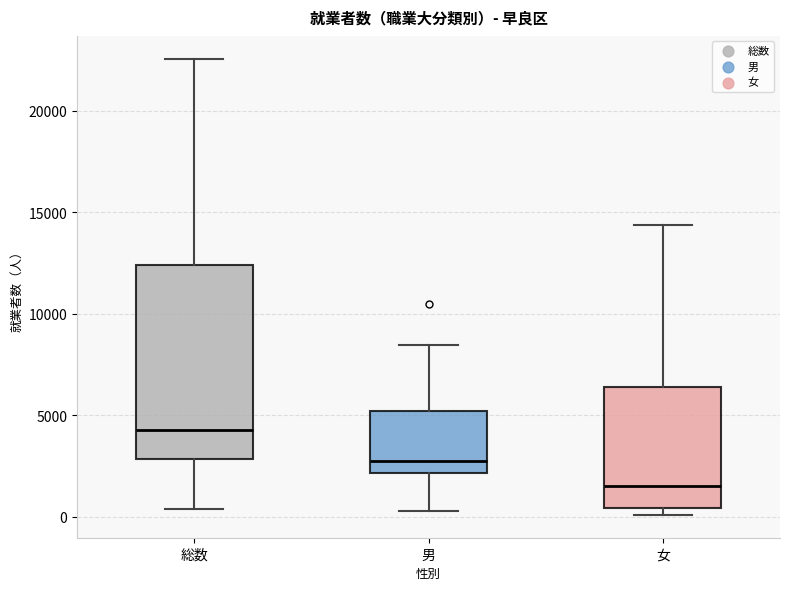

Reading left to right, transcribe this box plot: for each box, give where its median line is, the range the box spans, and where its two whiskers end, as read against the y-axis. The values are not printed on the chart, so give them approximately, as read against the axis.

総数: median 4500, box 3000 to 12500, whiskers 500 to 22500
男: median 2500, box 2000 to 5000, whiskers 500 to 8500
女: median 1500, box 500 to 6500, whiskers 0 to 14500